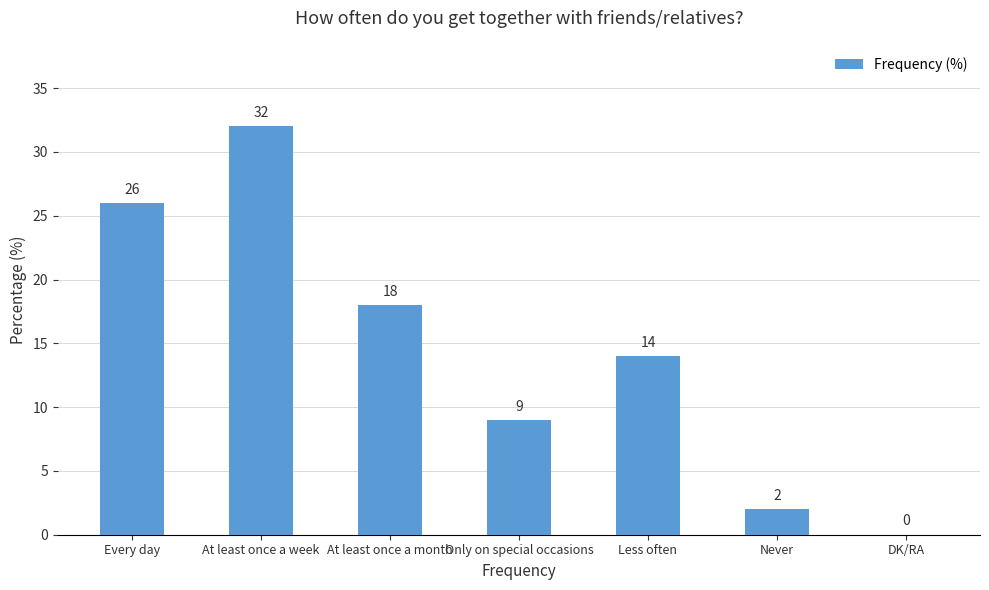

How many positive values are there?

6